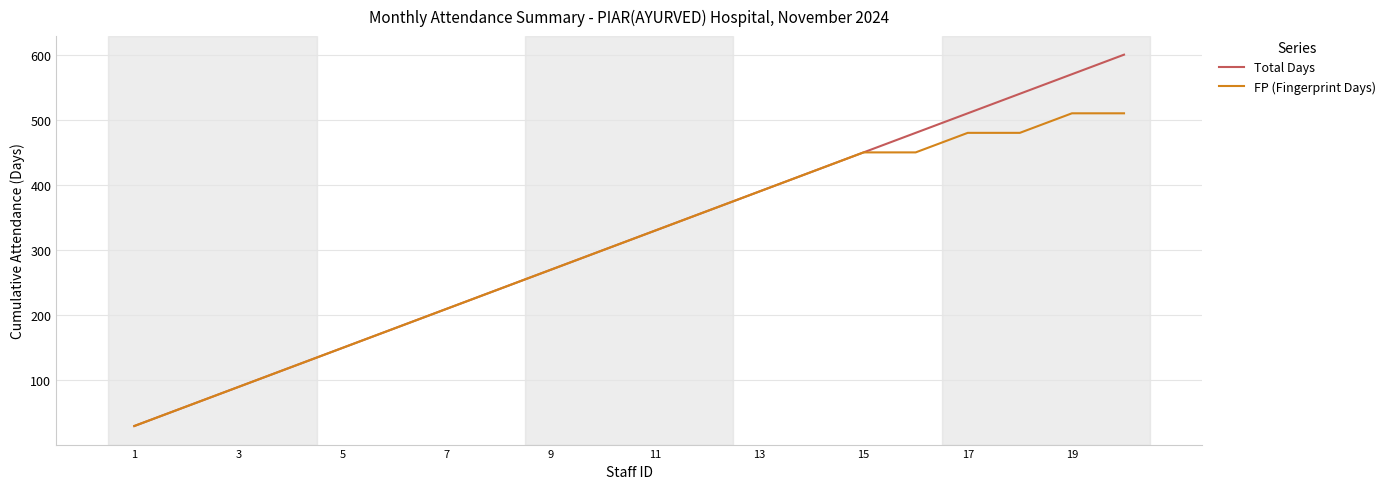

What is the greatest value displayed?

600